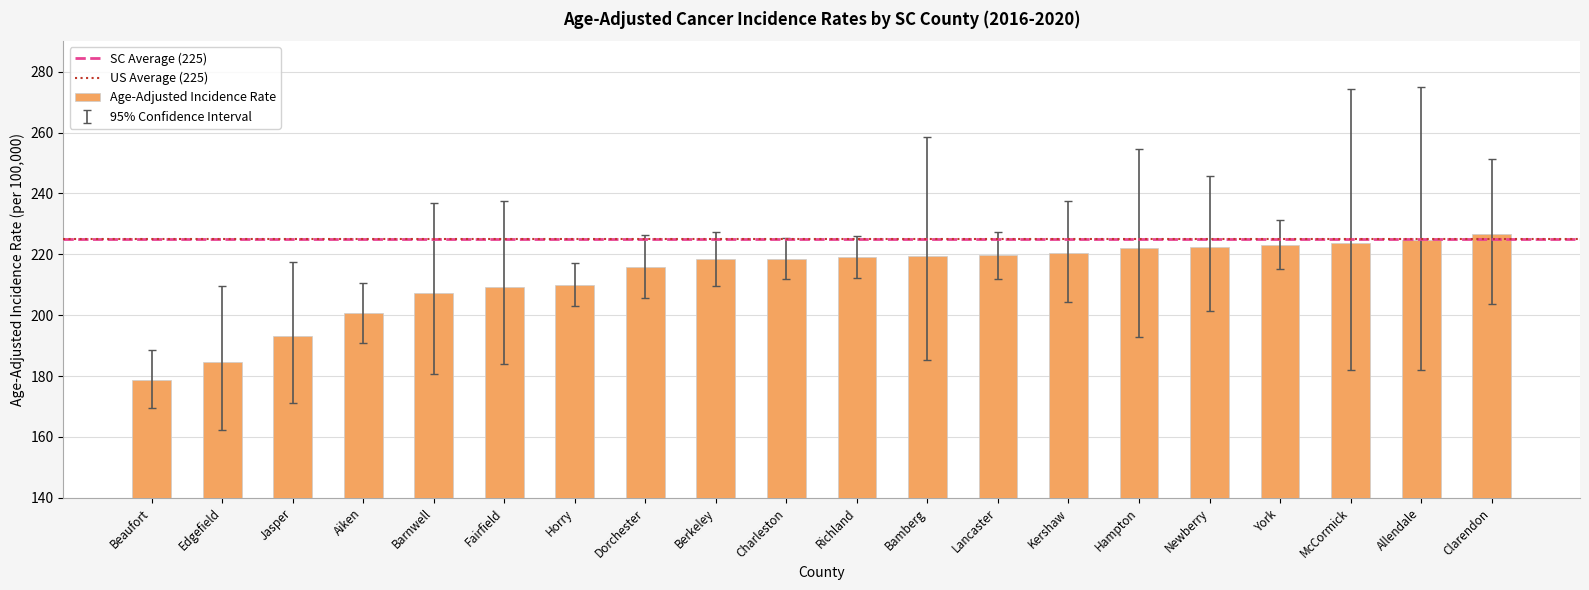

Are the bars horizontal?

No